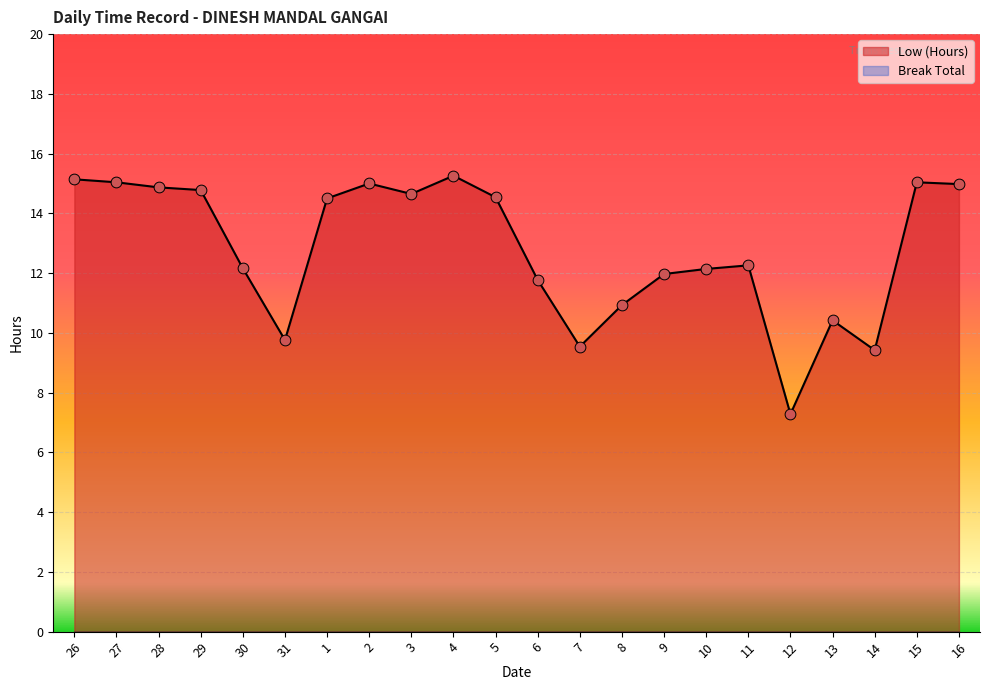

Approximately how many times larger is the value at 11 compared to 12?

1.7